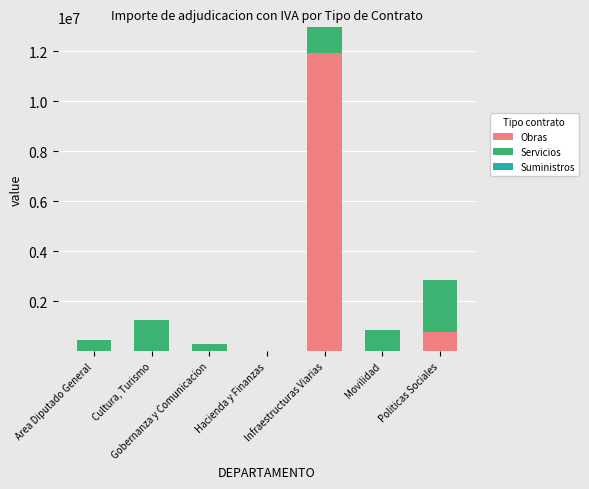

Are the bars grouped side by side (vs. stacked)?

No